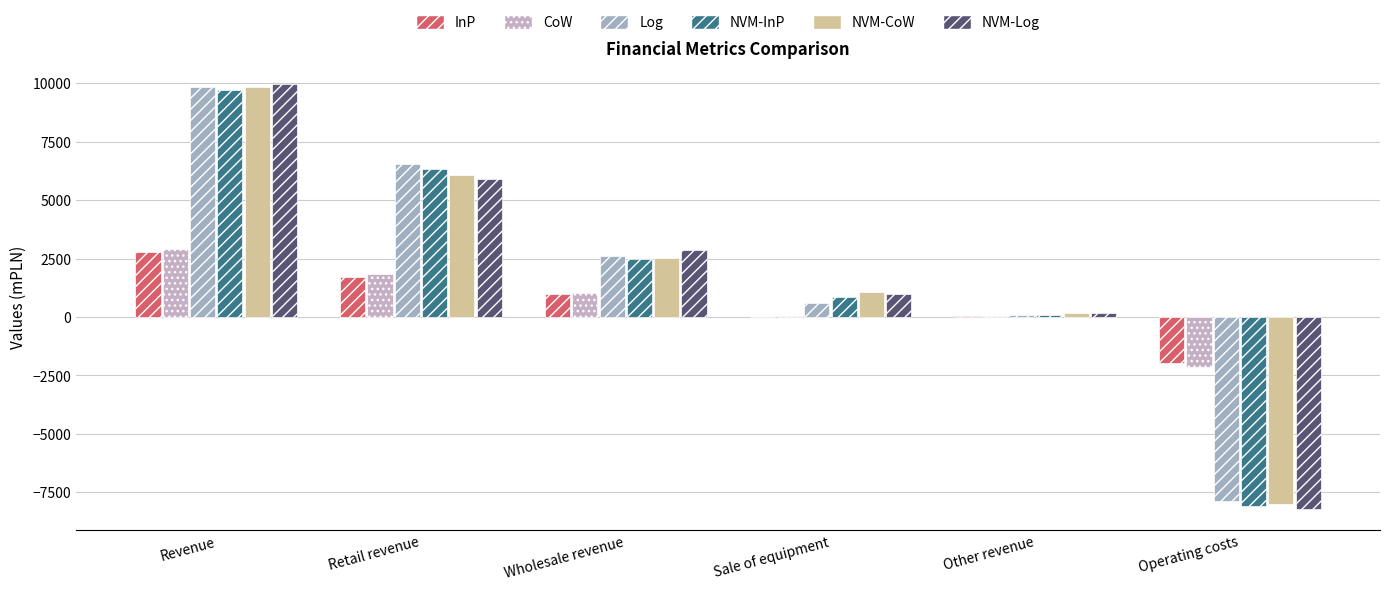

Between Other revenue and Operating costs, which series saw the biggest shift?

NVM-Log